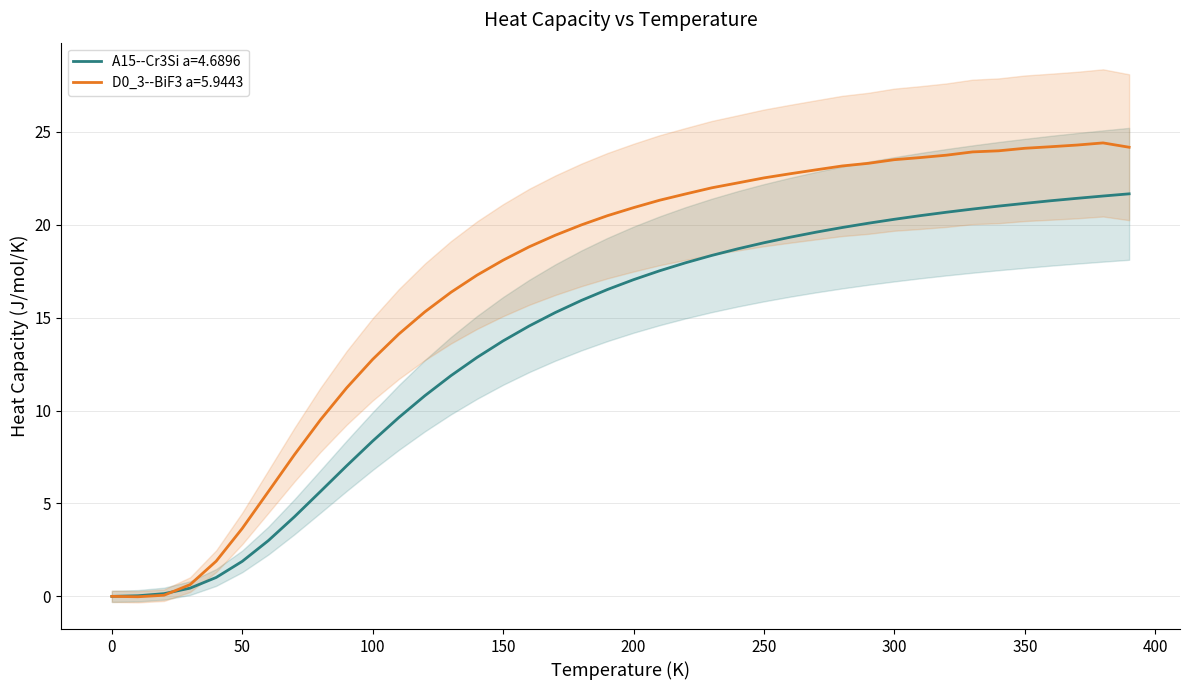

The value of A15--Cr3Si a=4.6896 at 250 is 11.3. True or false?

False